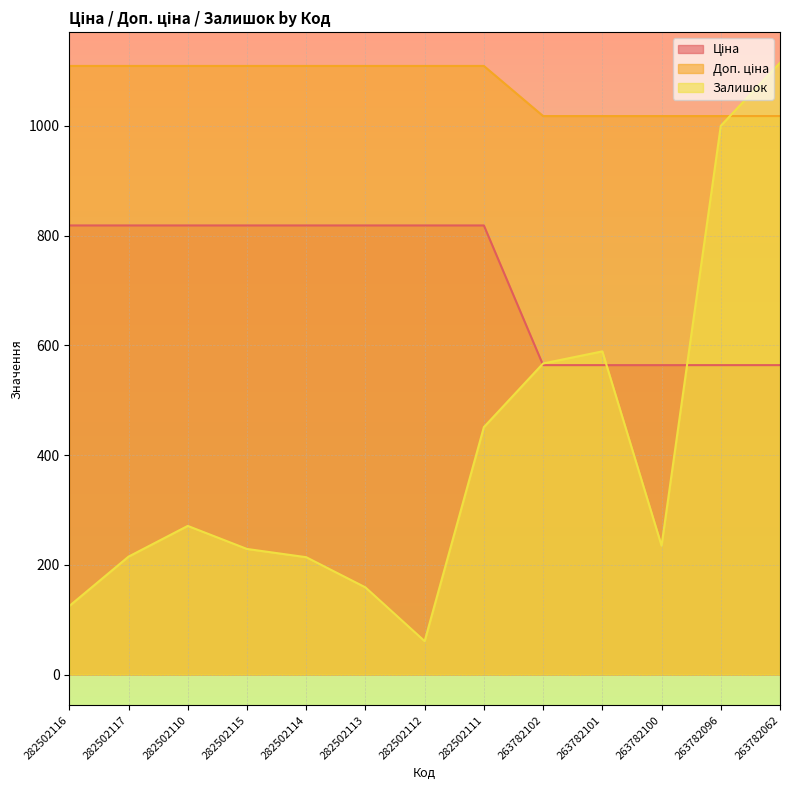

What are all the series names shown in the legend?

Ціна, Доп. ціна, Залишок